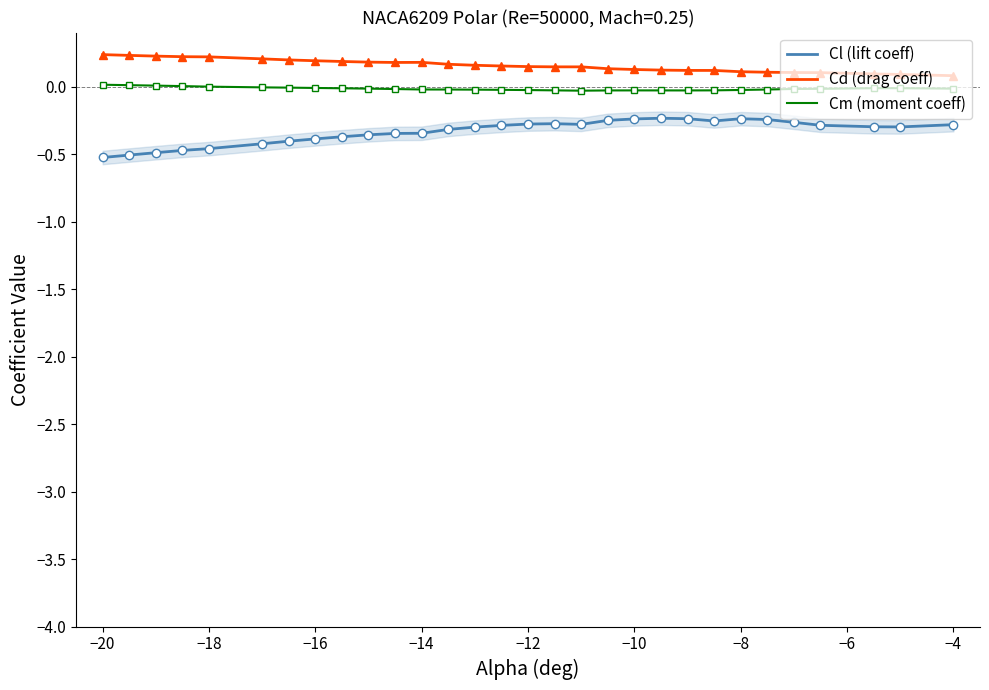

Reading left to right, what are all the values shown in this chart?

Cl (lift coeff): -0.5	-0.5	-0.5	-0.5	-0.5	-0.4	-0.4	-0.4	-0.4	-0.4	-0.3	-0.3	-0.3	-0.3	-0.3	-0.3	-0.3	-0.3	-0.3	-0.2	-0.2	-0.2	-0.3	-0.2	-0.2	-0.3	-0.3	-0.3	-0.3	-0.3
Cd (drag coeff): 0.2	0.2	0.2	0.2	0.2	0.2	0.2	0.2	0.2	0.2	0.2	0.2	0.2	0.2	0.2	0.1	0.1	0.1	0.1	0.1	0.1	0.1	0.1	0.1	0.1	0.1	0.1	0.1	0.1	0.1
Cm (moment coeff): 0.0	0.0	0.0	0.0	-0.0	-0.0	-0.0	-0.0	-0.0	-0.0	-0.0	-0.0	-0.0	-0.0	-0.0	-0.0	-0.0	-0.0	-0.0	-0.0	-0.0	-0.0	-0.0	-0.0	-0.0	-0.0	-0.0	-0.0	-0.0	-0.0